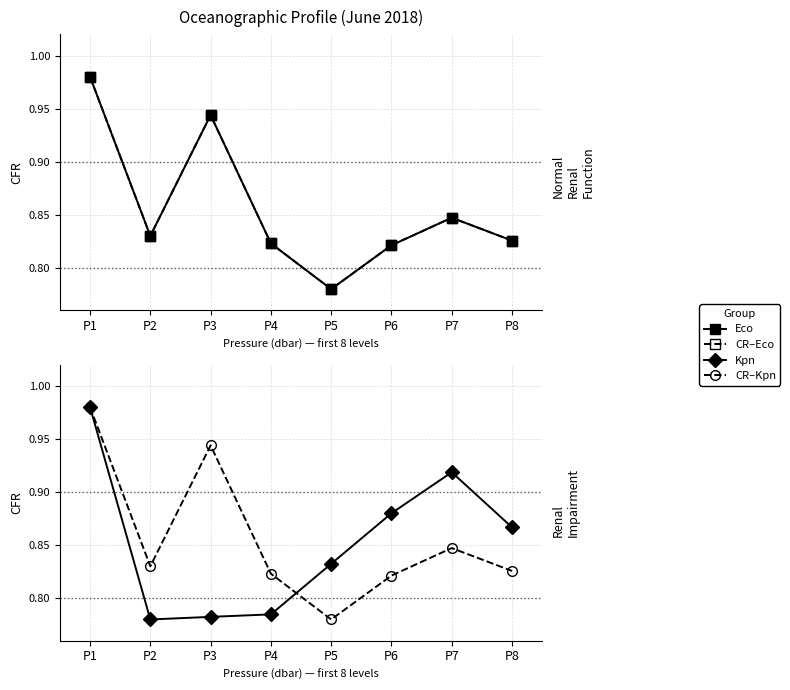

Does the chart have visible grid lines?

Yes